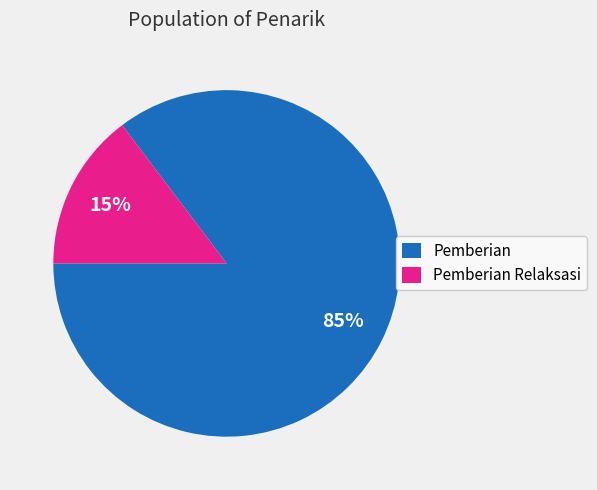

Combined, do Pemberian and Pemberian Relaksasi account for over 50%?

Yes